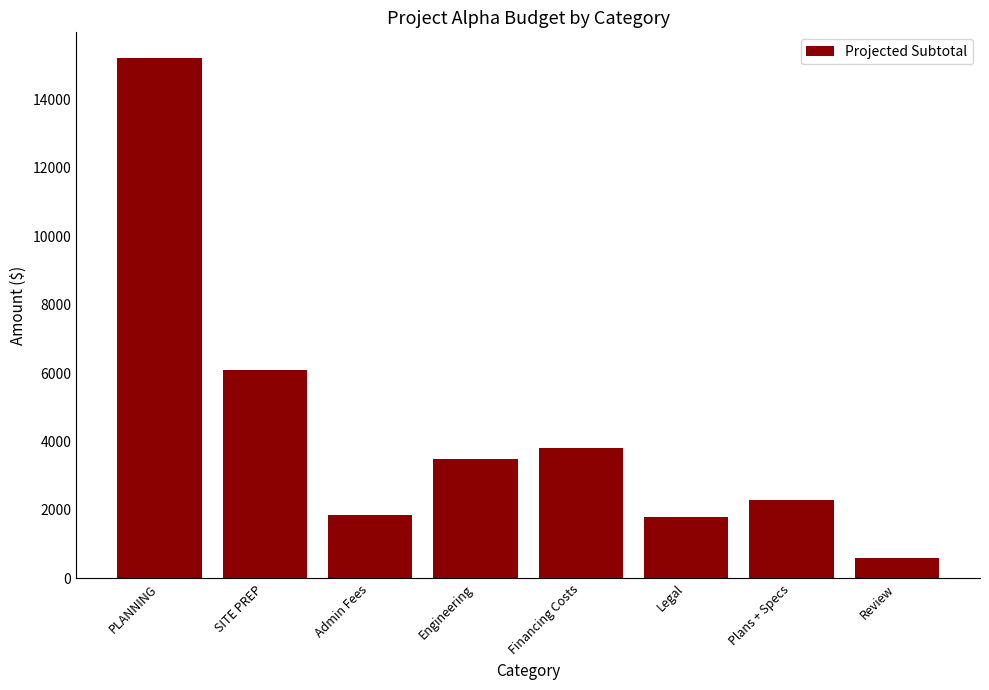

True or false: the data shows 1046 at Engineering.

False